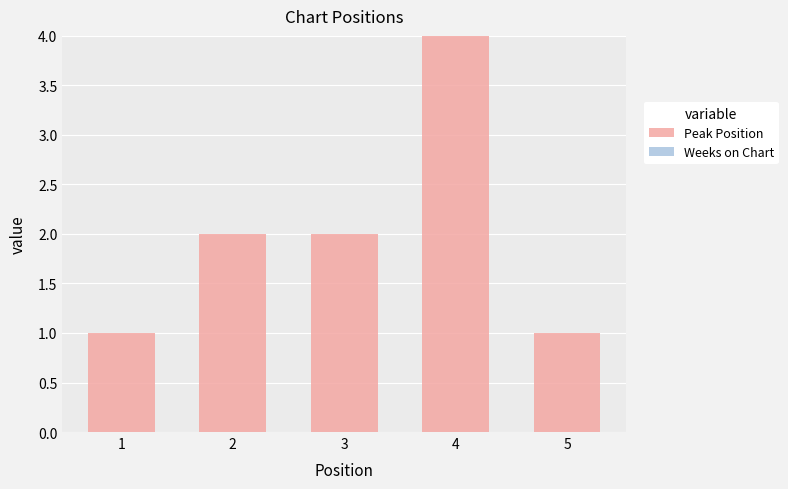

What is the difference between the maximum and second lowest values?

3